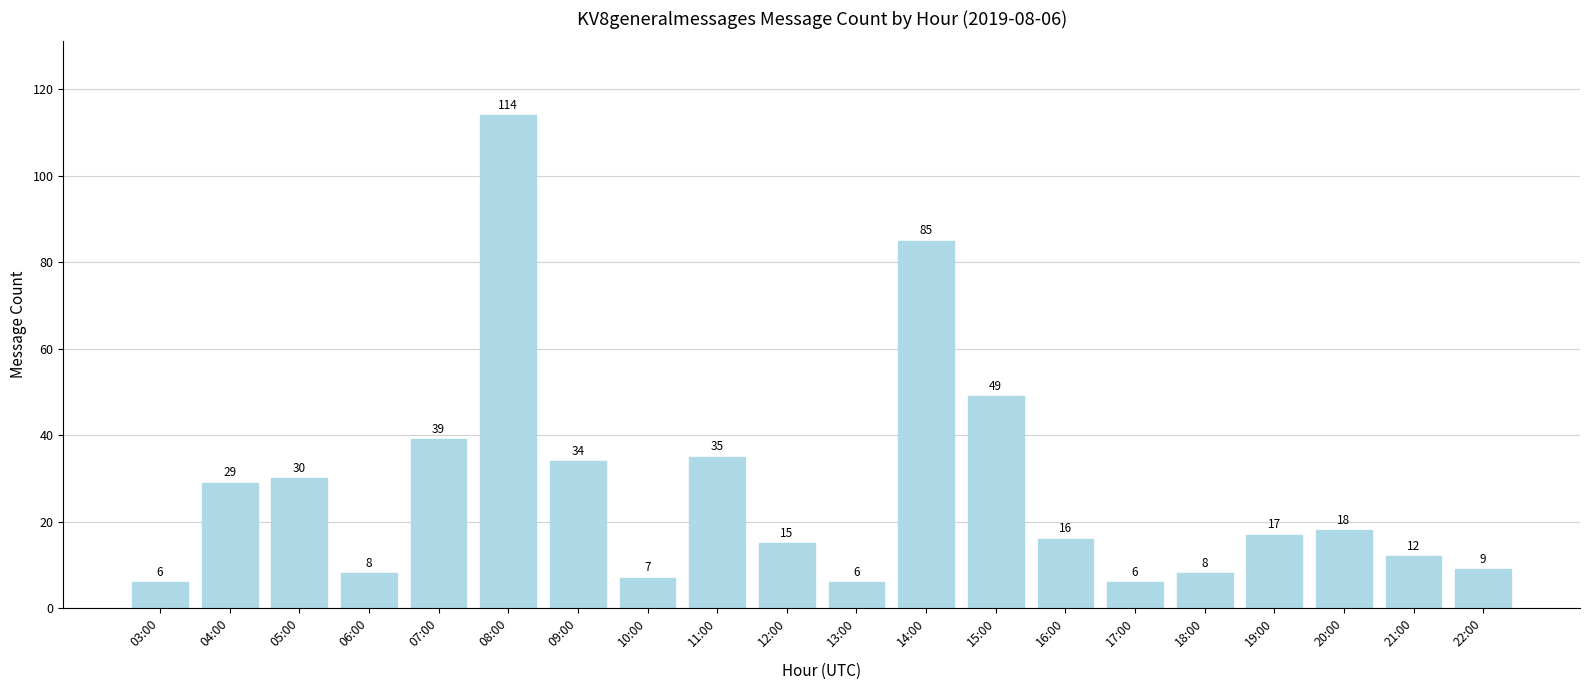

What position from the right is 21:00?

2